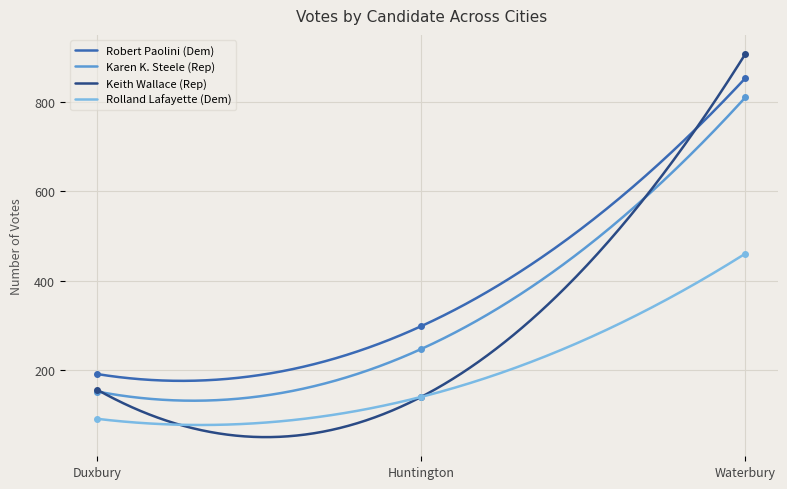

Where is Keith Wallace (Rep) nearest to the value 524?

Duxbury